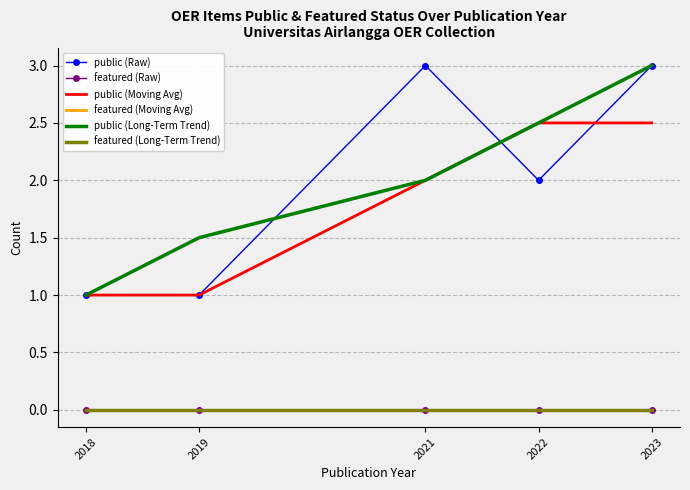

Rank the series at 2018 from lowest to highest value.

featured (Raw), featured (Moving Avg), featured (Long-Term Trend), public (Raw), public (Moving Avg), public (Long-Term Trend)